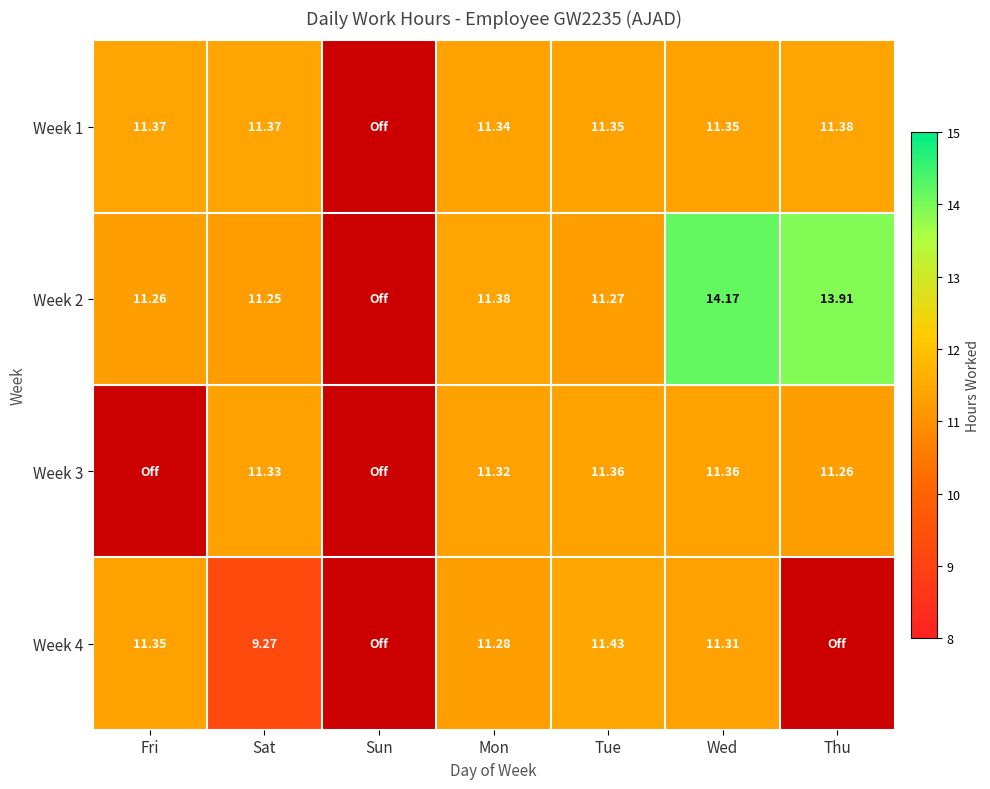

Between Tue and Mon, which is larger?

Tue